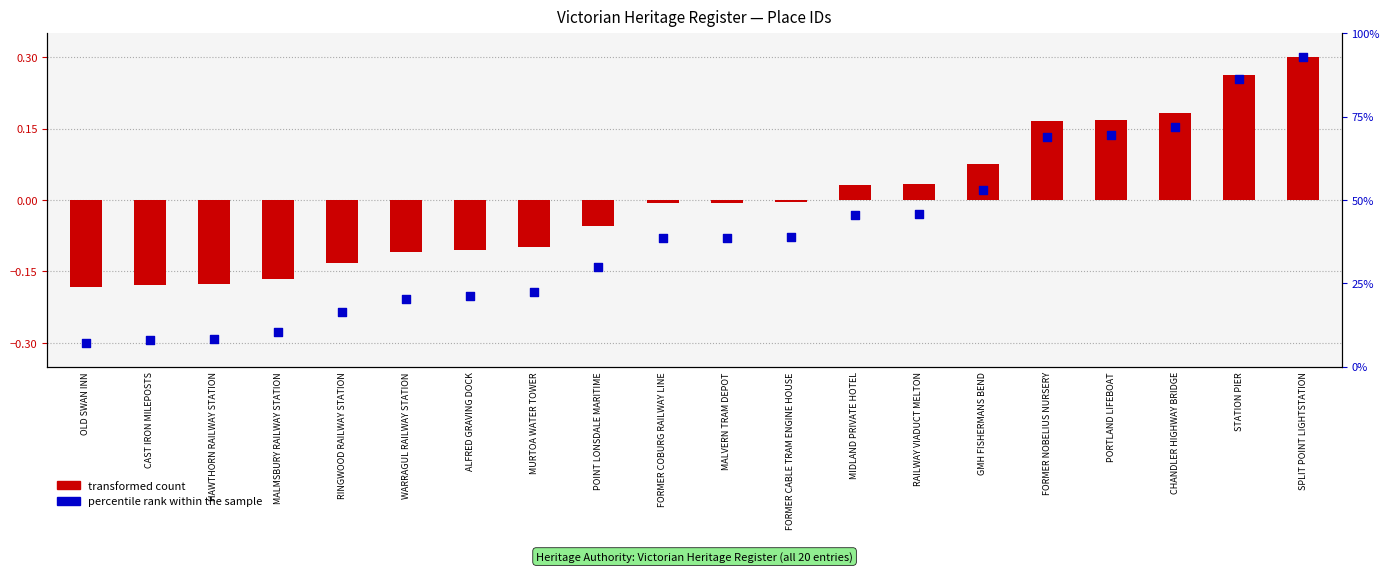

Which series has the widest spread of Y values?

percentile rank within the sample